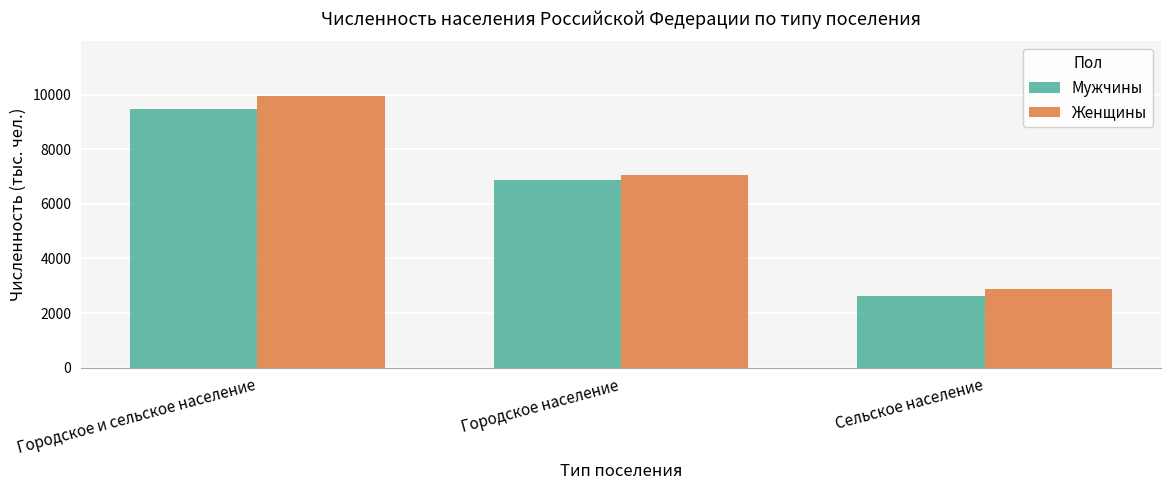

Is the value of Мужчины at Городское и сельское население greater than the value of Женщины at Городское население?

Yes